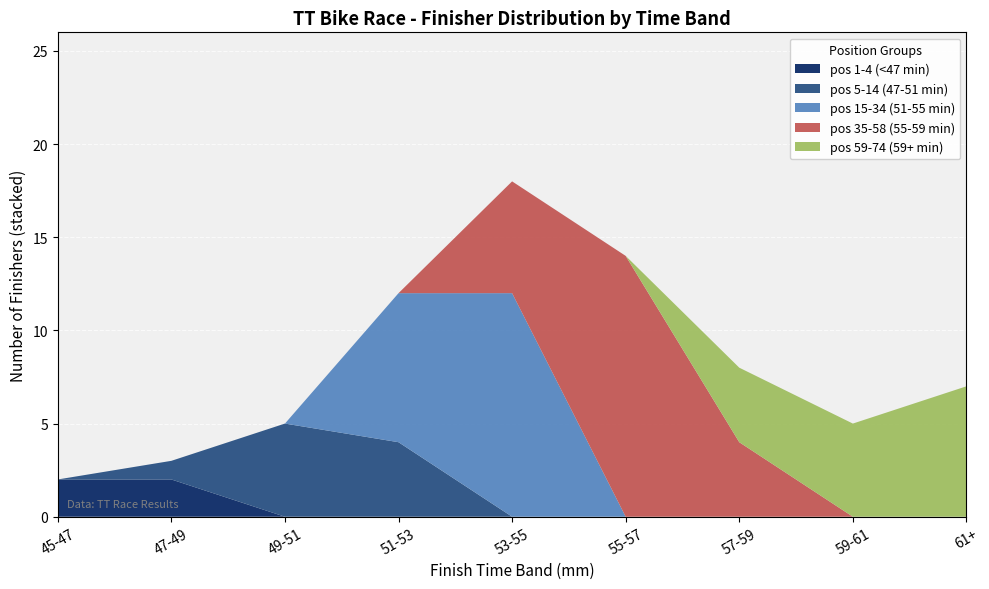

Is it true that pos 1-4 (<47 min) equals 2 at 47-49?

True